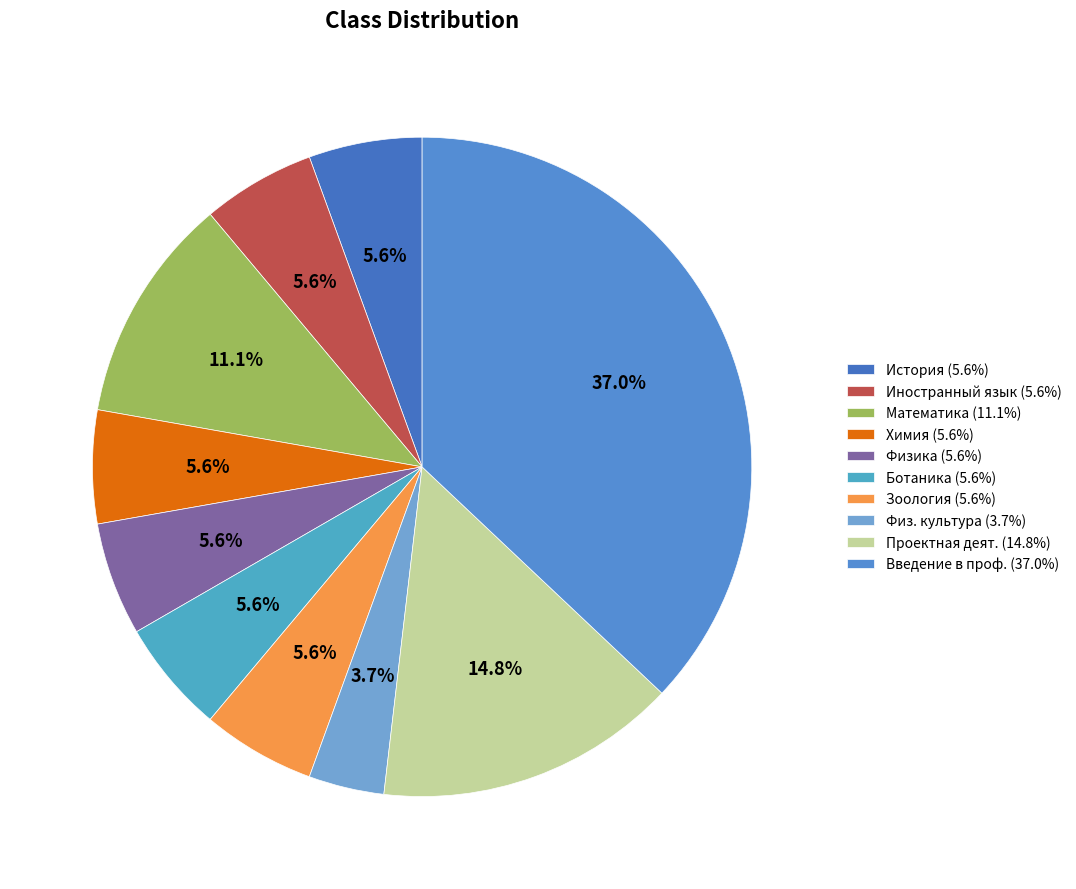

Which slice is the largest?

Введение в проф. (37.0%)